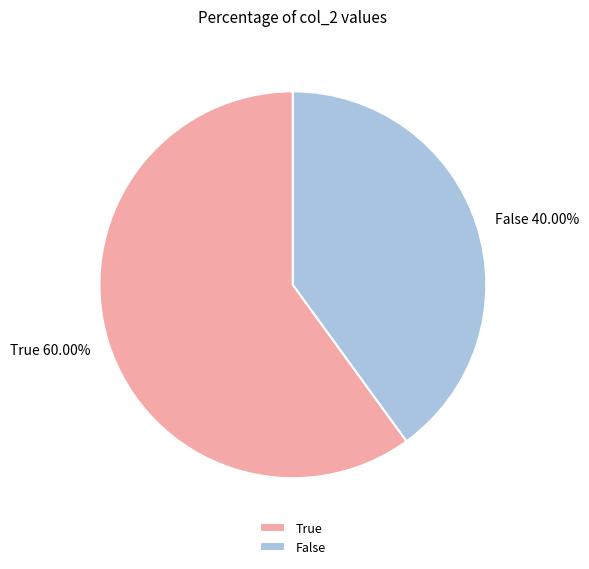

To the nearest percent, what is the combined percentage of False and True?

100%